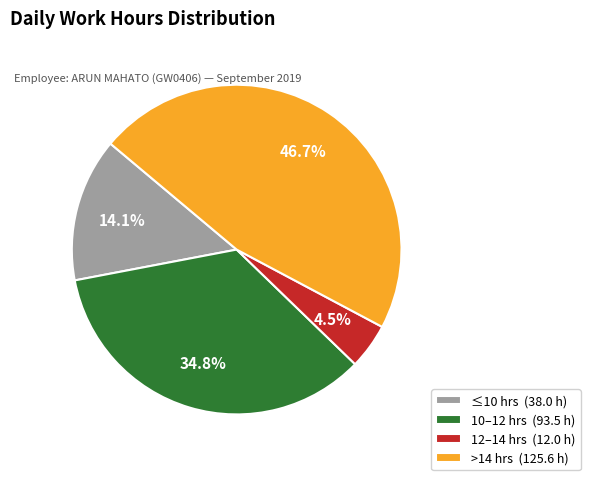

What percentage is NOT represented by >14 hrs (125.6 h)?

53.3%